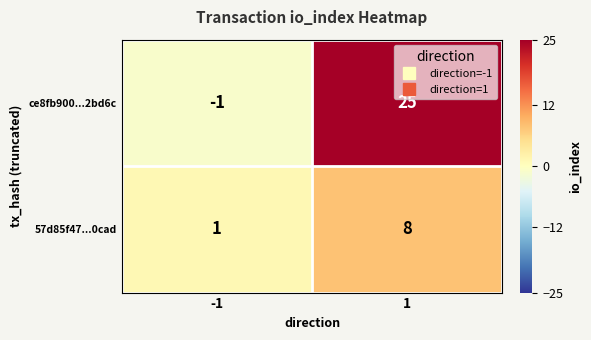

What is the difference between the maximum and minimum values in the 57d85f47...0cad series?

7